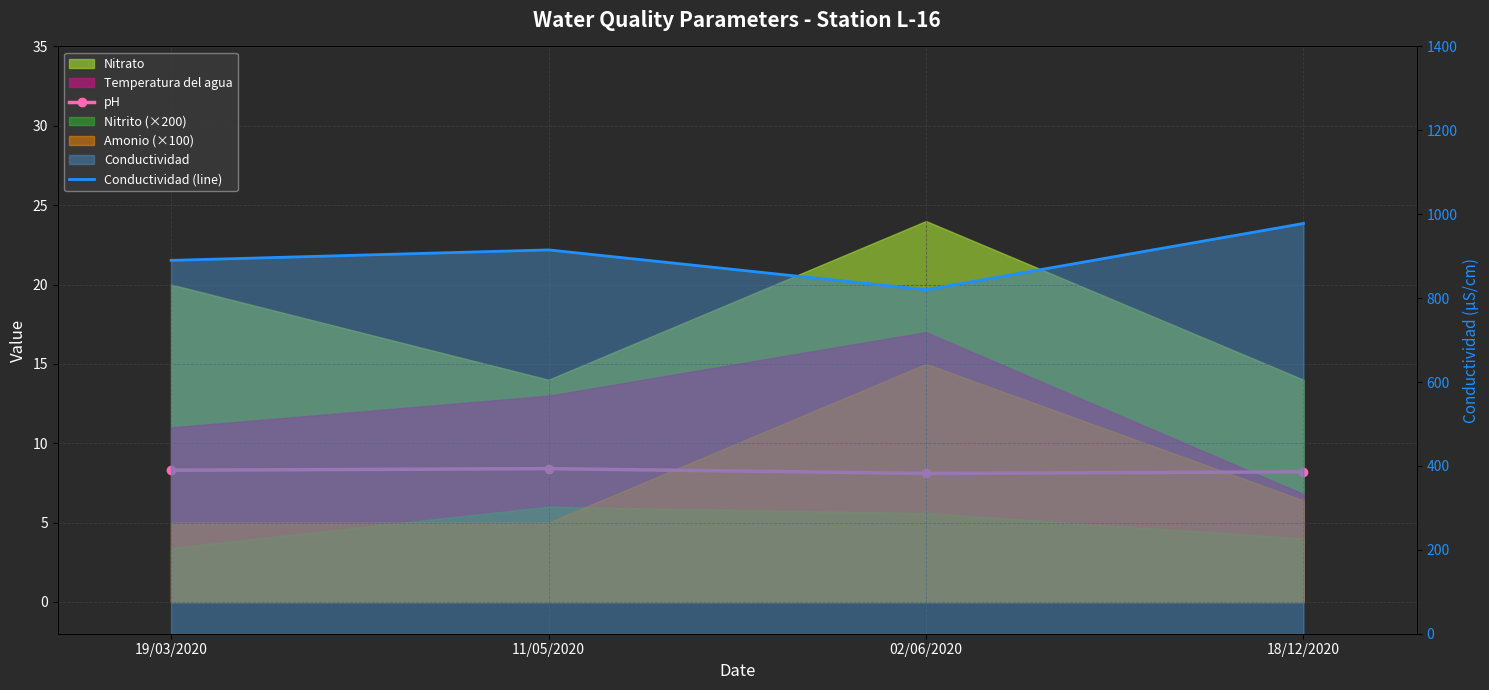

The value of Conductividad (line) at 19/03/2020 is 195.5. True or false?

False